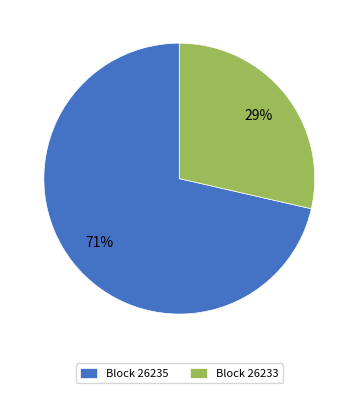

To the nearest percent, what is the average slice percentage?

50%